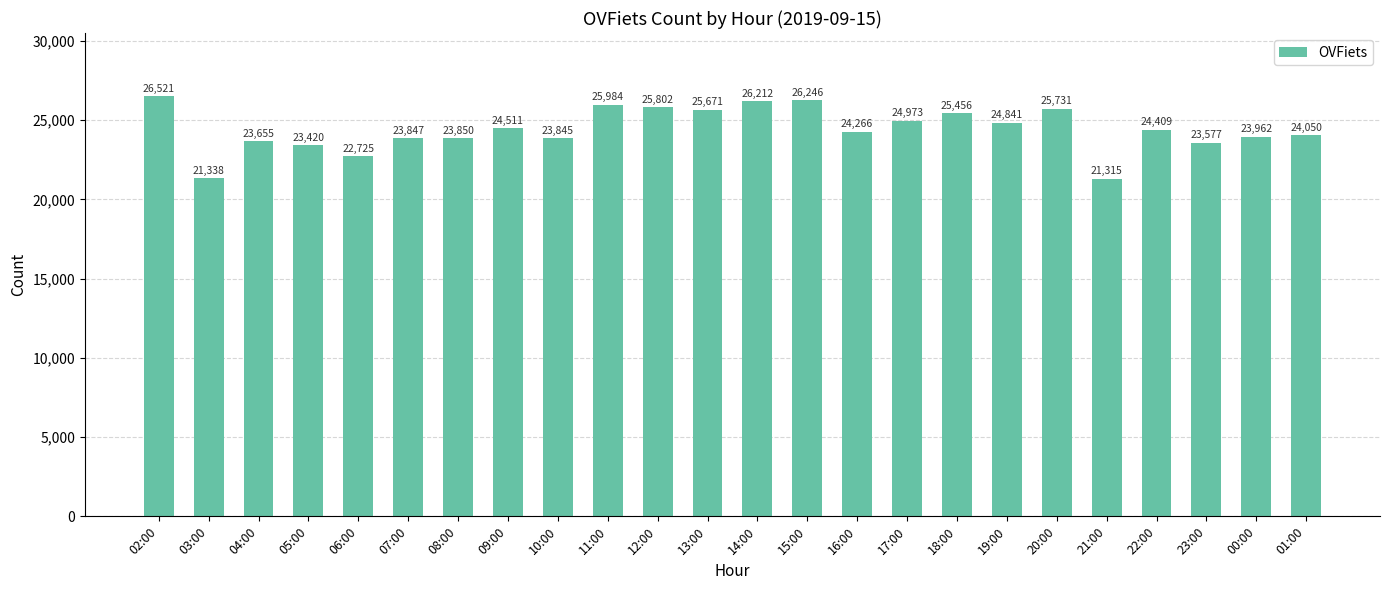

What is the value of the 20th bar from the left?

21315